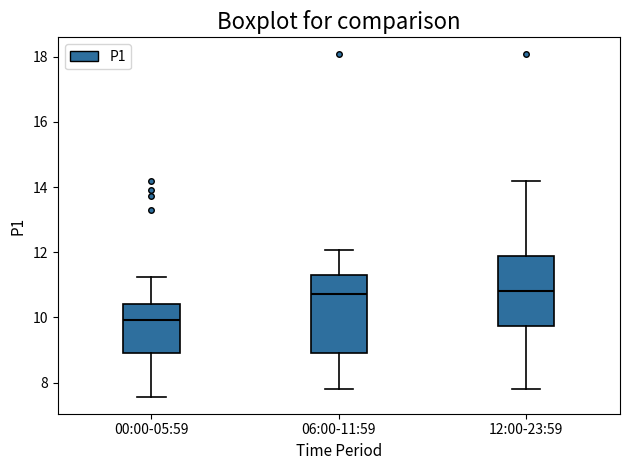

Reading left to right, read every box against the y-axis: the position of its median line, the range the box covers, and the ends of its whiskers. The values are not printed on the chart, so give them approximately, as read against the axis.

00:00-05:59: median 10.0, box 9.0 to 10.4, whiskers 7.6 to 11.2
06:00-11:59: median 10.8, box 9.0 to 11.4, whiskers 7.8 to 12.0
12:00-23:59: median 10.8, box 9.8 to 11.8, whiskers 7.8 to 14.2